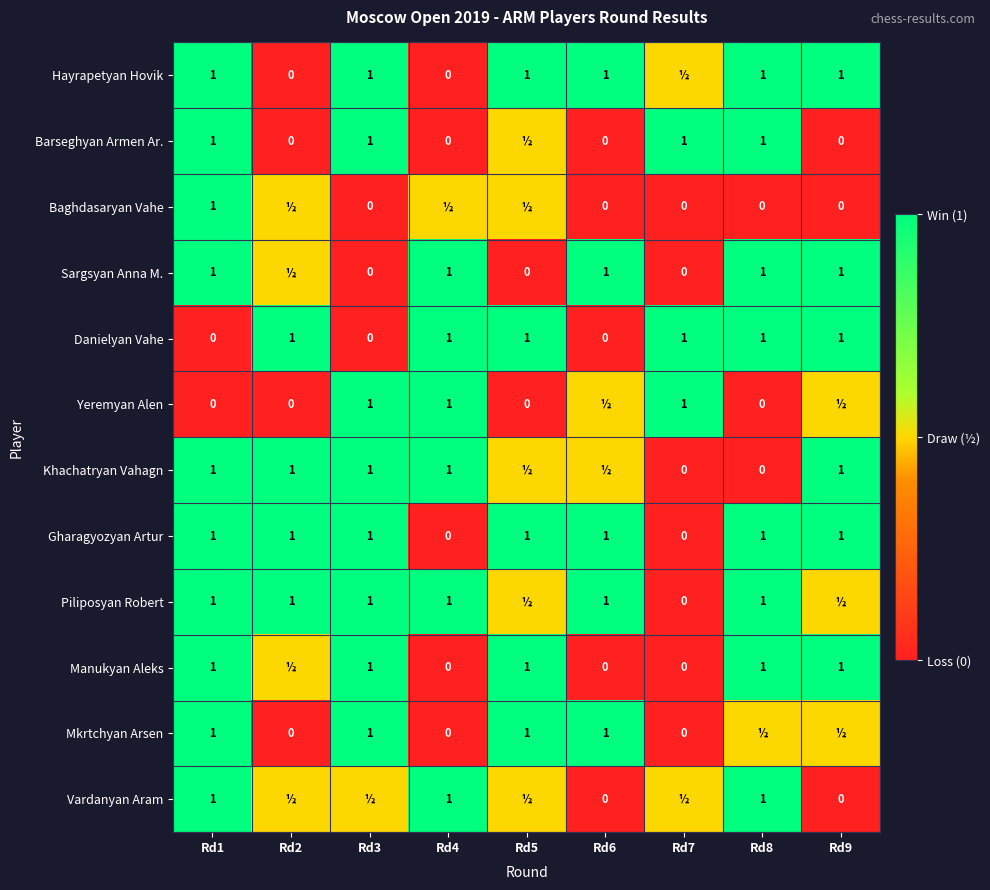

Is the value of Barseghyan Armen Ar. at Rd2 greater than the value of Hayrapetyan Hovik at Rd1?

No